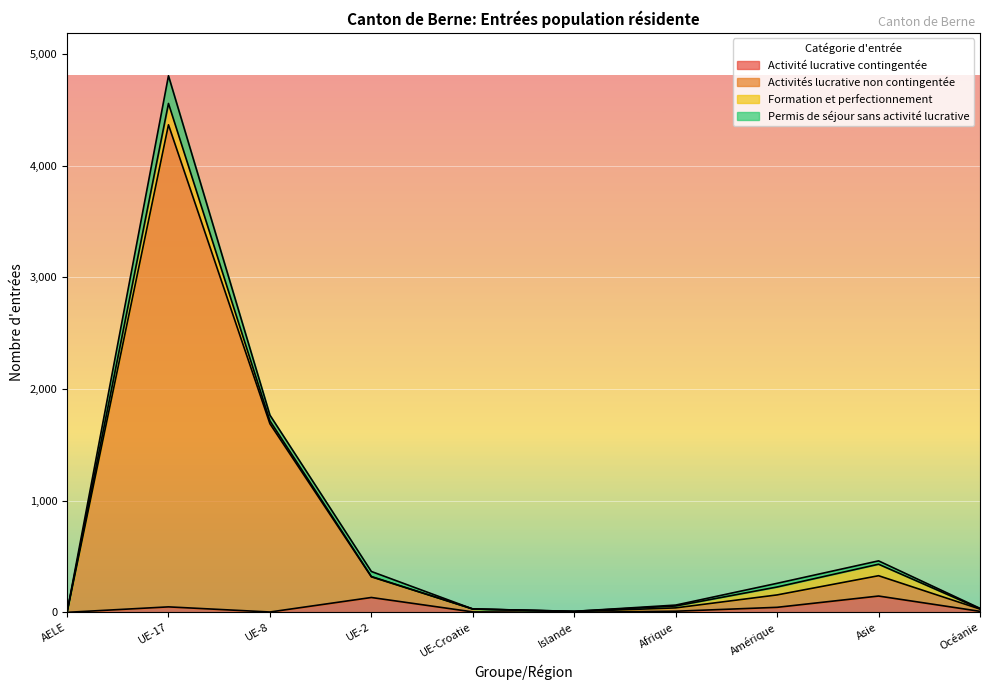

The value of Activité lucrative contingentée at Amérique is 45. True or false?

True